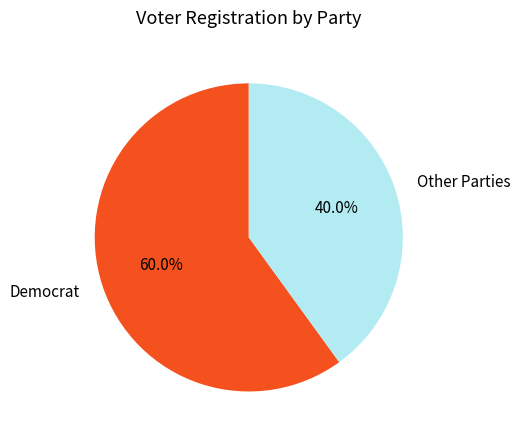

Rank the categories by value from highest to lowest.

Democrat, Other Parties